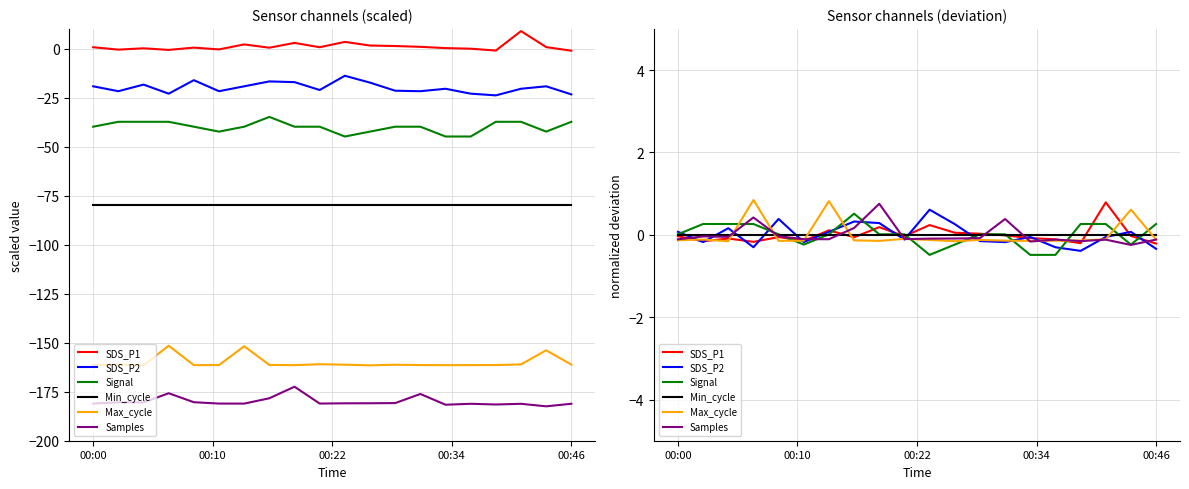

What position from the left is 00:46?

5